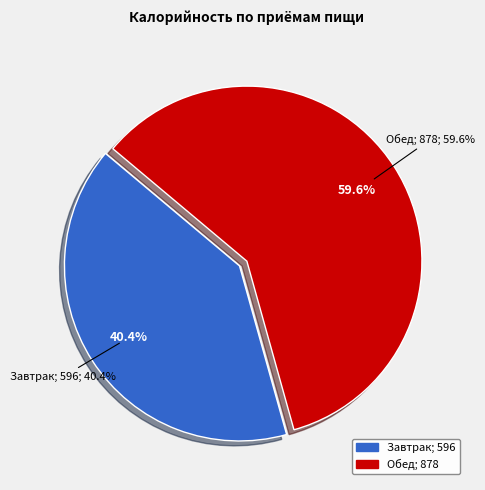

Combined, do Обед and Завтрак account for over 50%?

Yes